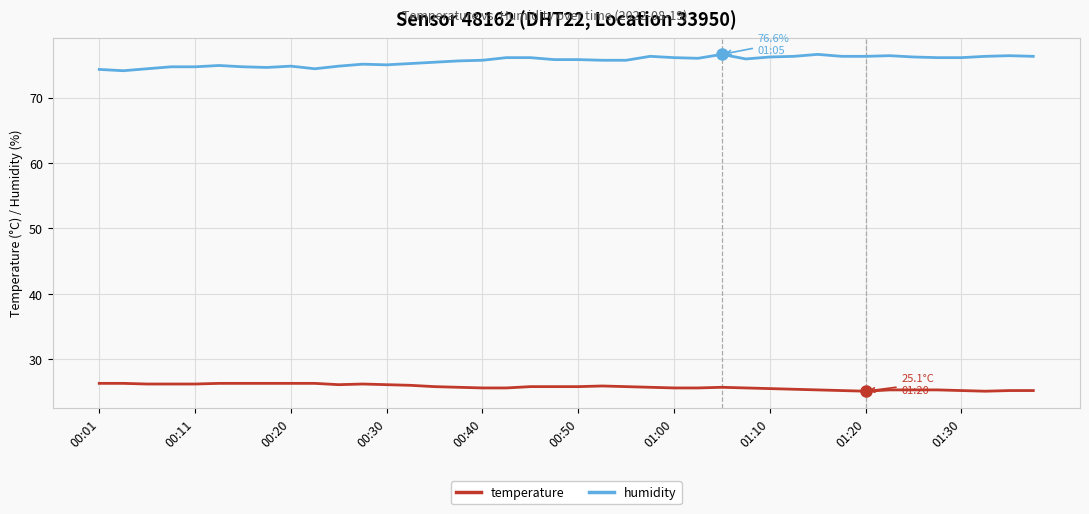

Rank the series by their maximum value, from highest to lowest.

humidity, temperature